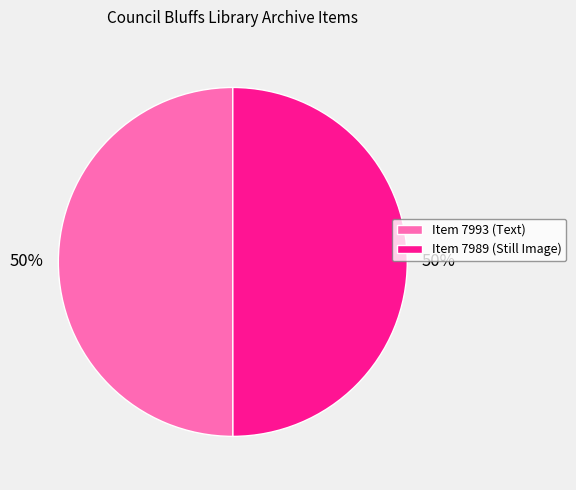

What percentage is the Item 7993 (Text) slice, to the nearest percent?

50%